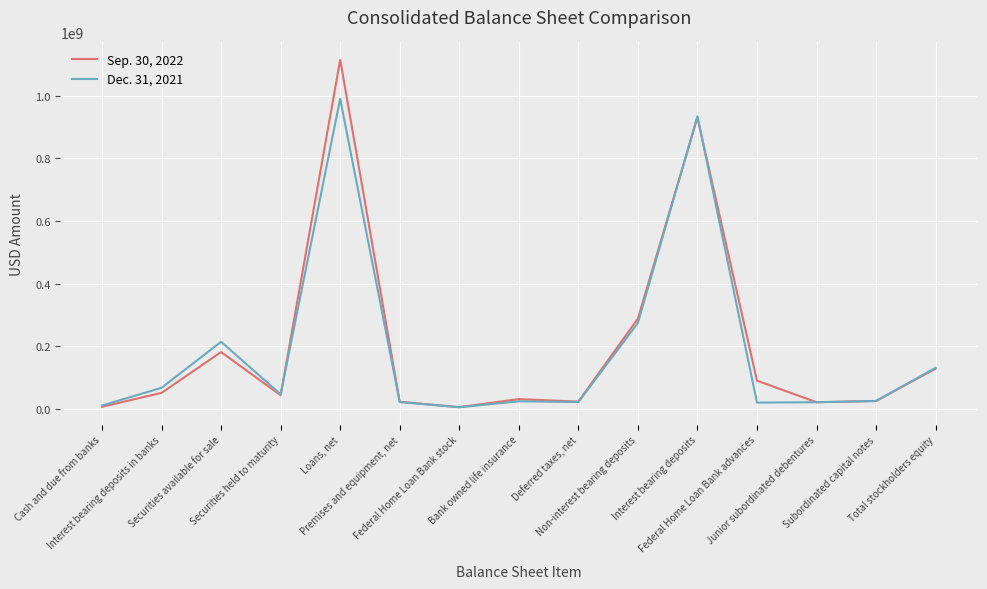

Does the chart have visible grid lines?

Yes